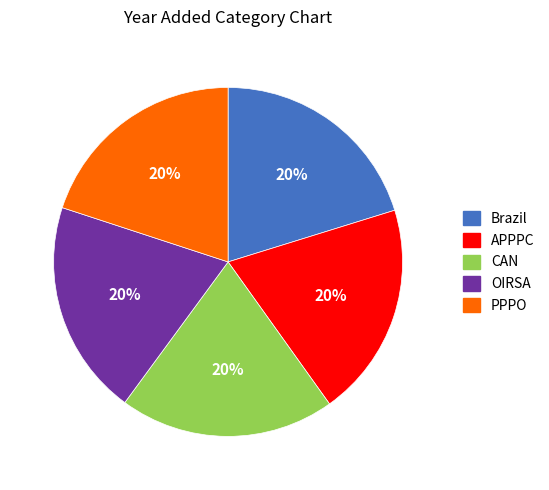

True or false: APPPC accounts for 20% of the total.

True